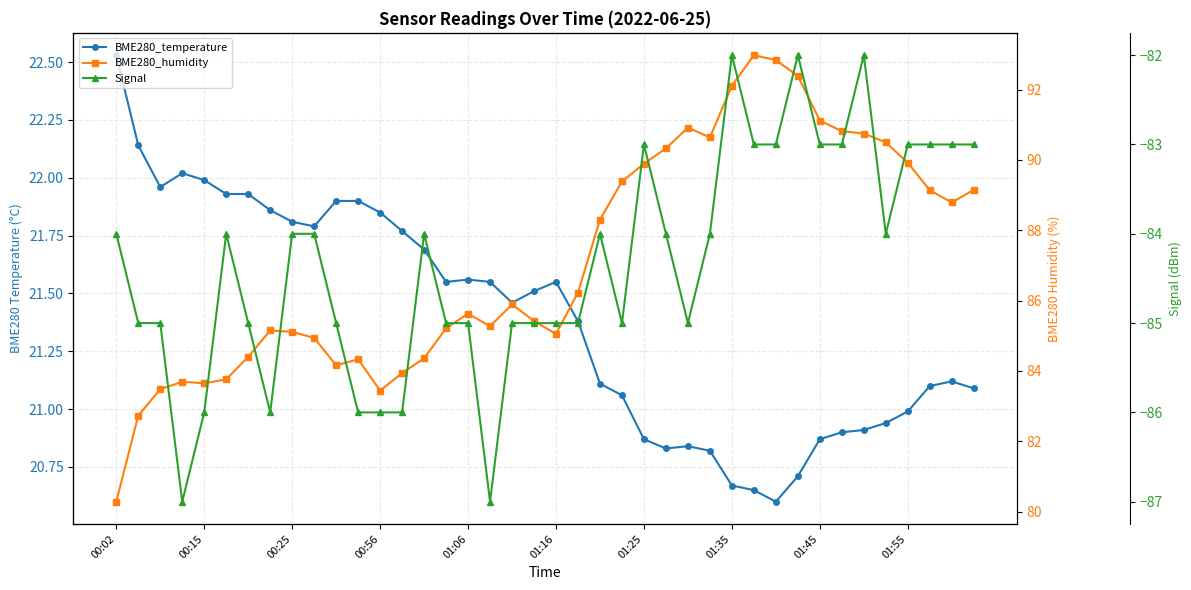

What is the sum of all BME280_temperature values?

855.7